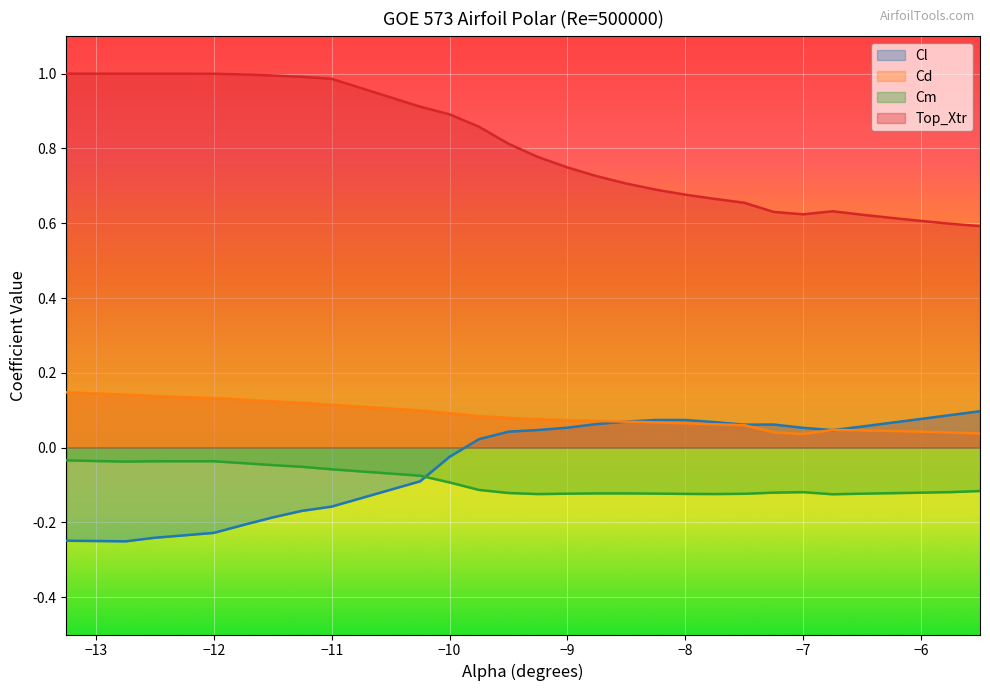

What value does the Top_Xtr series have at −11?

1.0